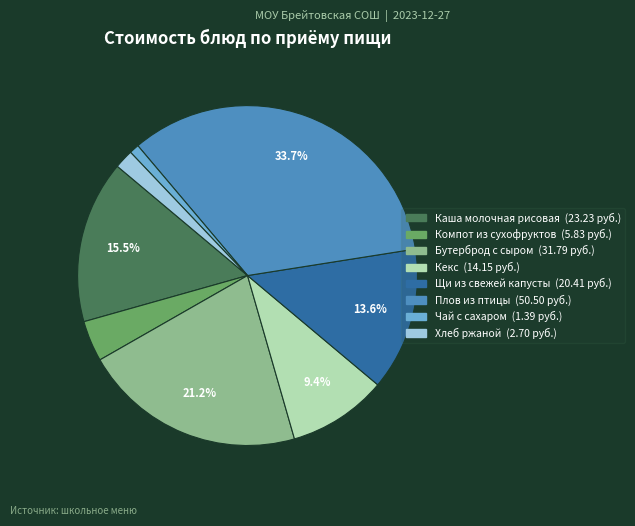

Approximately how many times larger is the value at Компот из сухофруктов compared to Щи из свежей капусты?

0.3